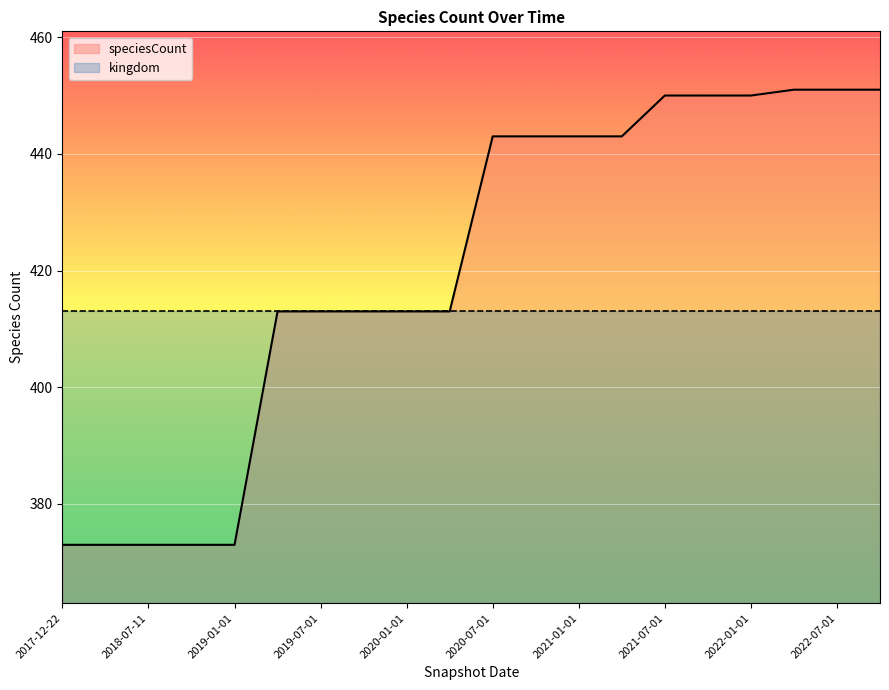

What is the minimum value shown in the chart?

373